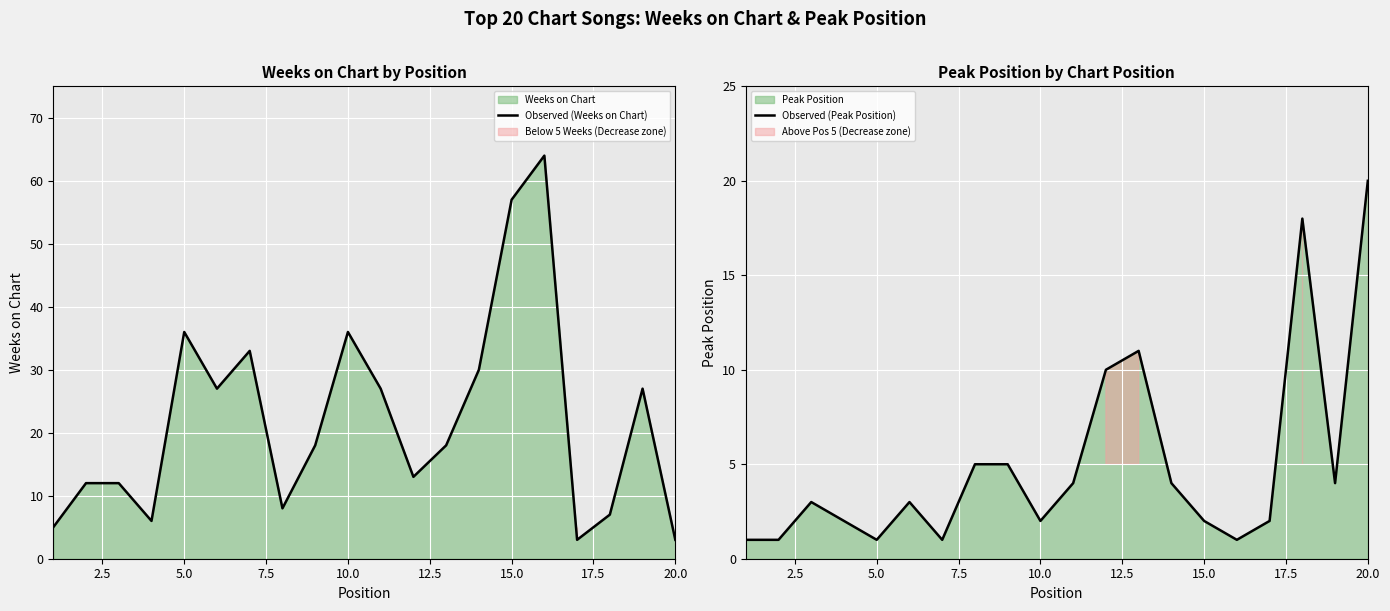

List the series in order of their overall mean, lowest first.

Observed (Peak Position), Observed (Weeks on Chart)